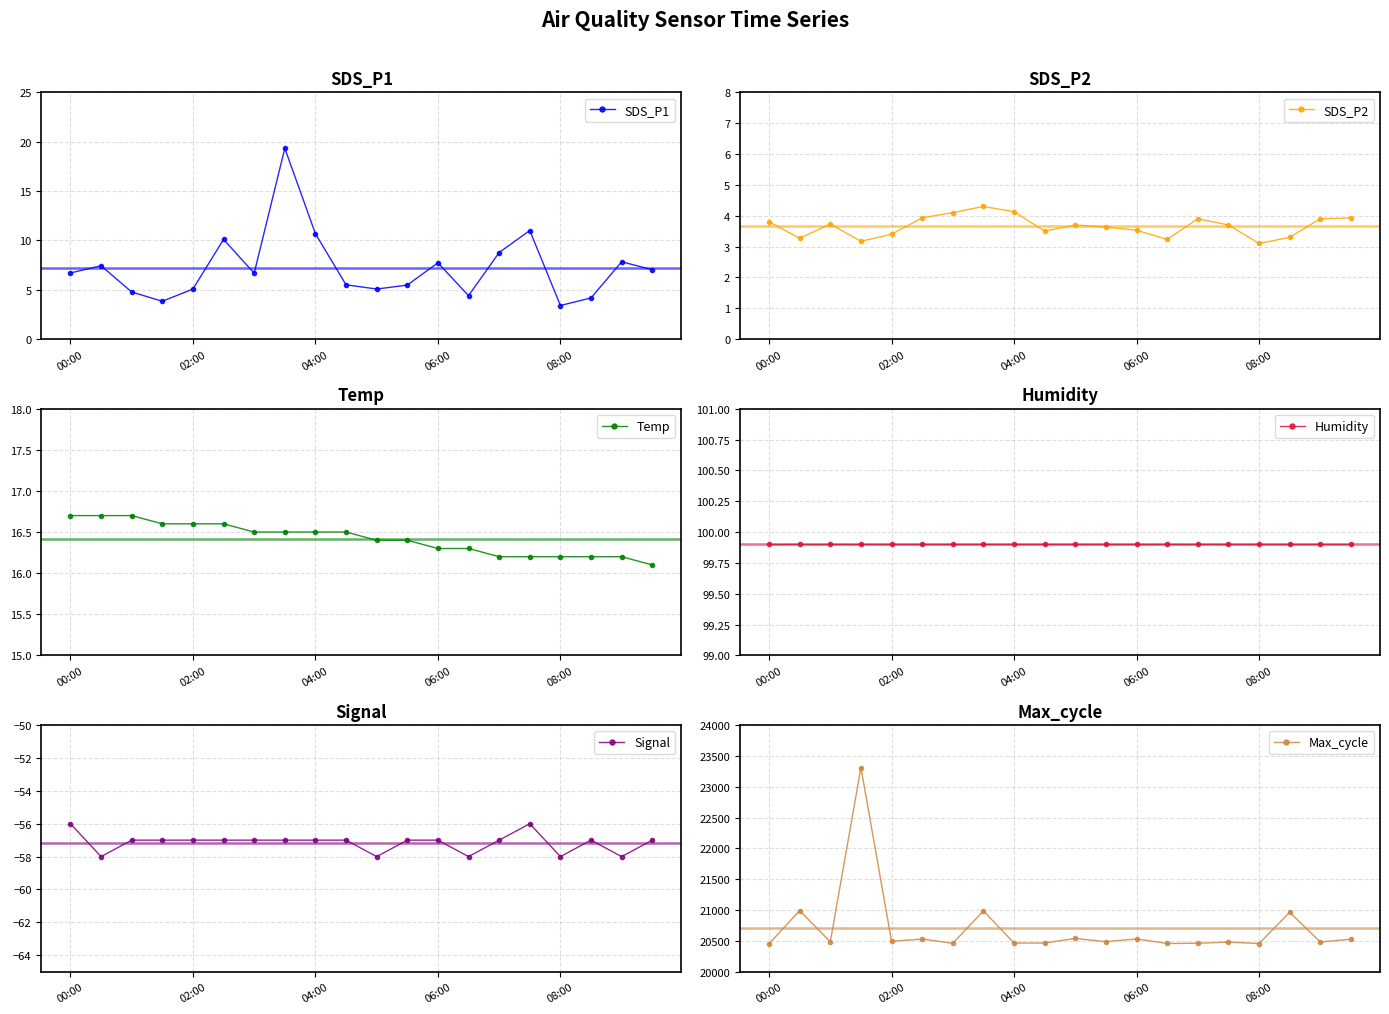

Is this an area chart (filled region under the line)?

No